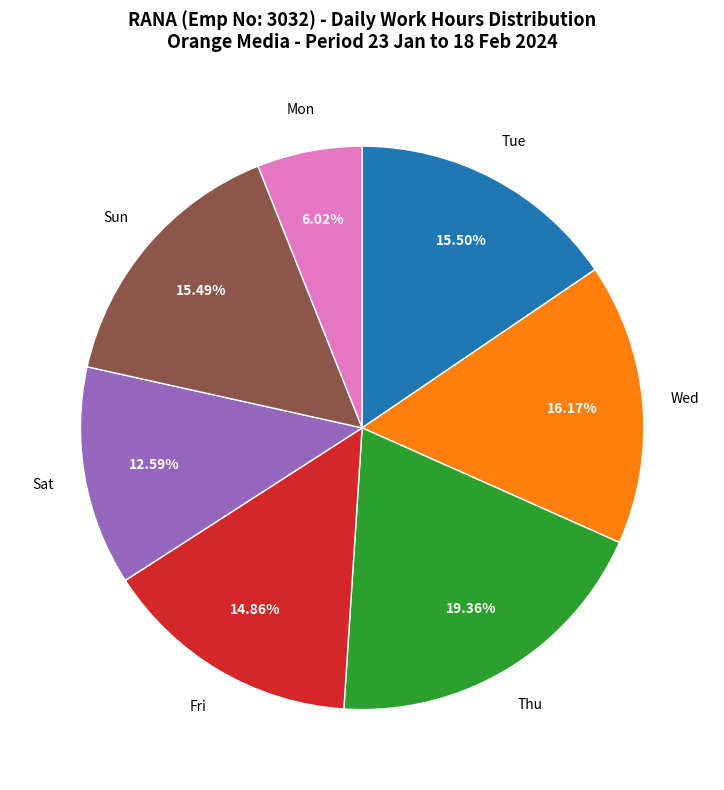

Do Thu and Sat together represent more than half of the pie?

No